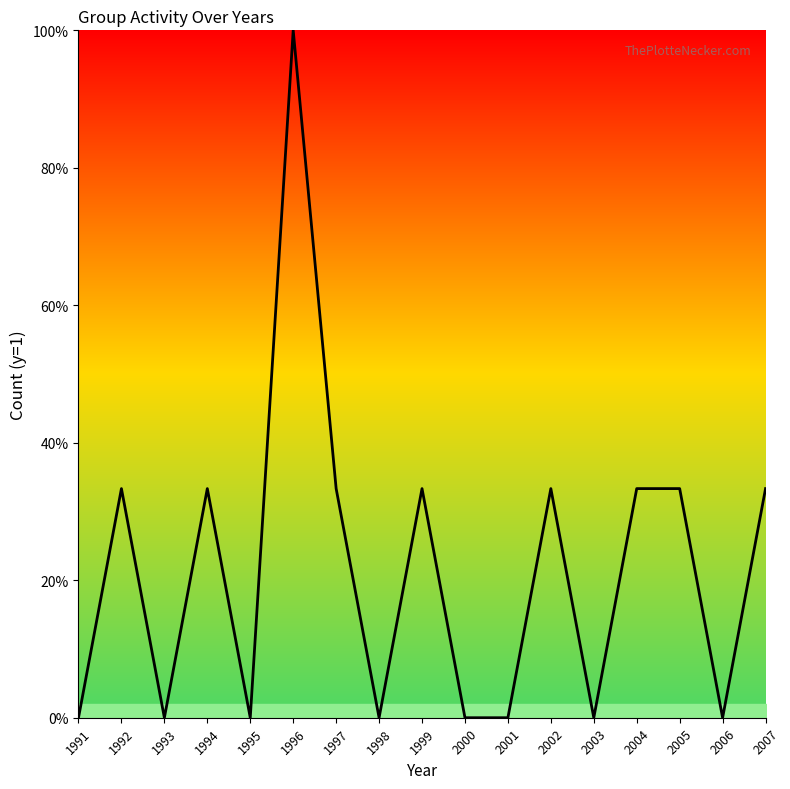

What is the maximum value shown in the chart?

100.0